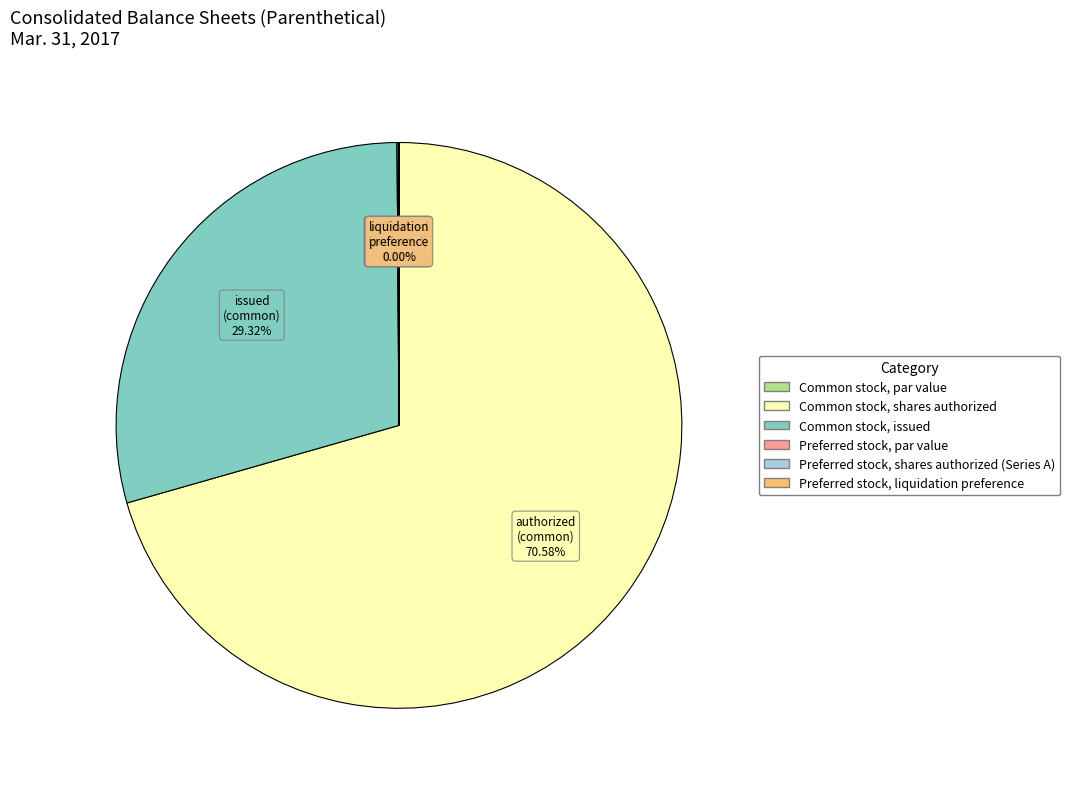

Count the number of slices in the pie.

6